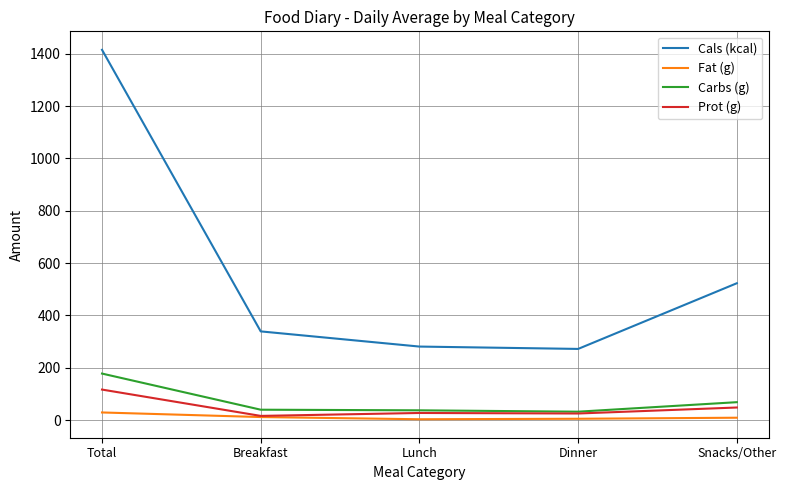

In Carbs (g), how many points are lower than both neighbors (excluding endpoints)?

1